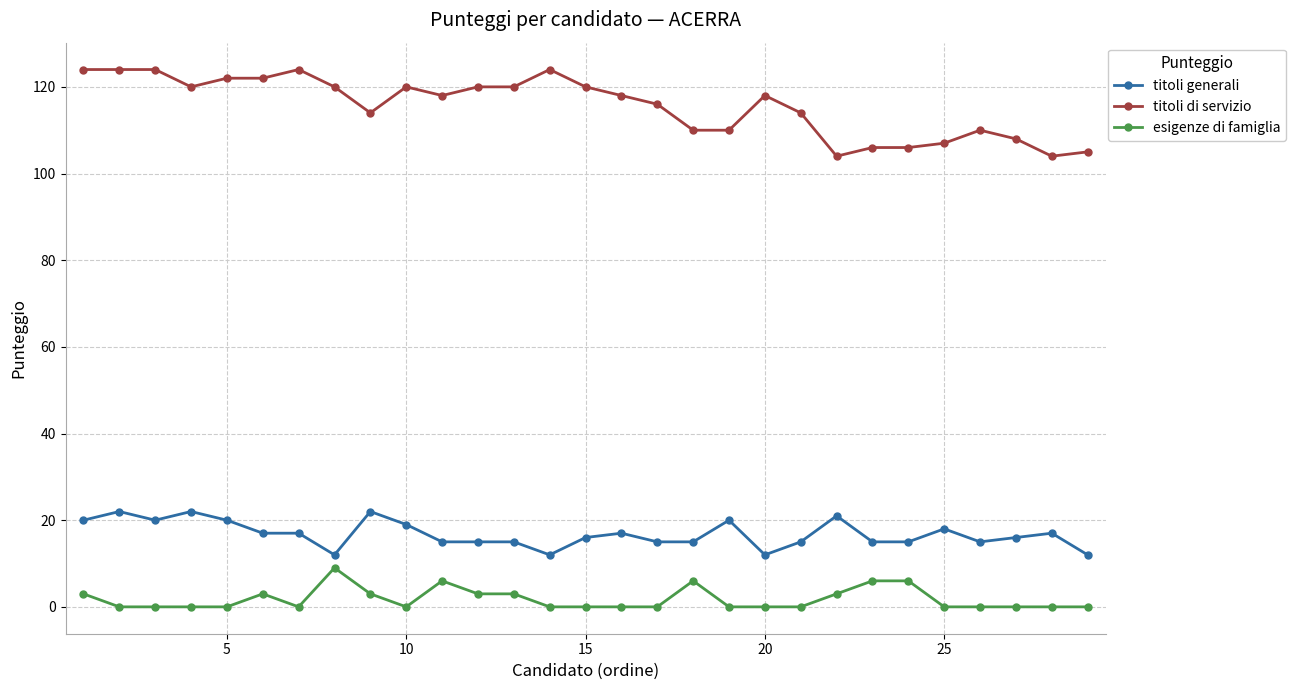

At how many categories does at least one series exceed 15?

29